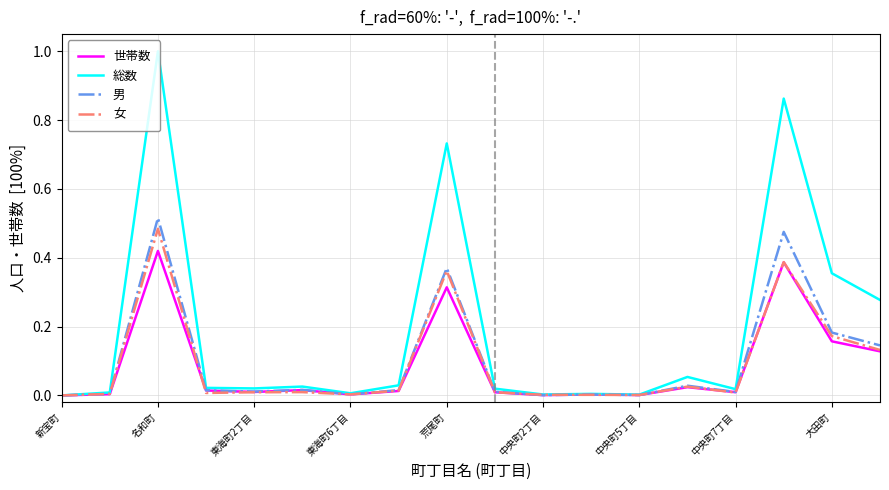

Which series has the largest total across all categories?

総数